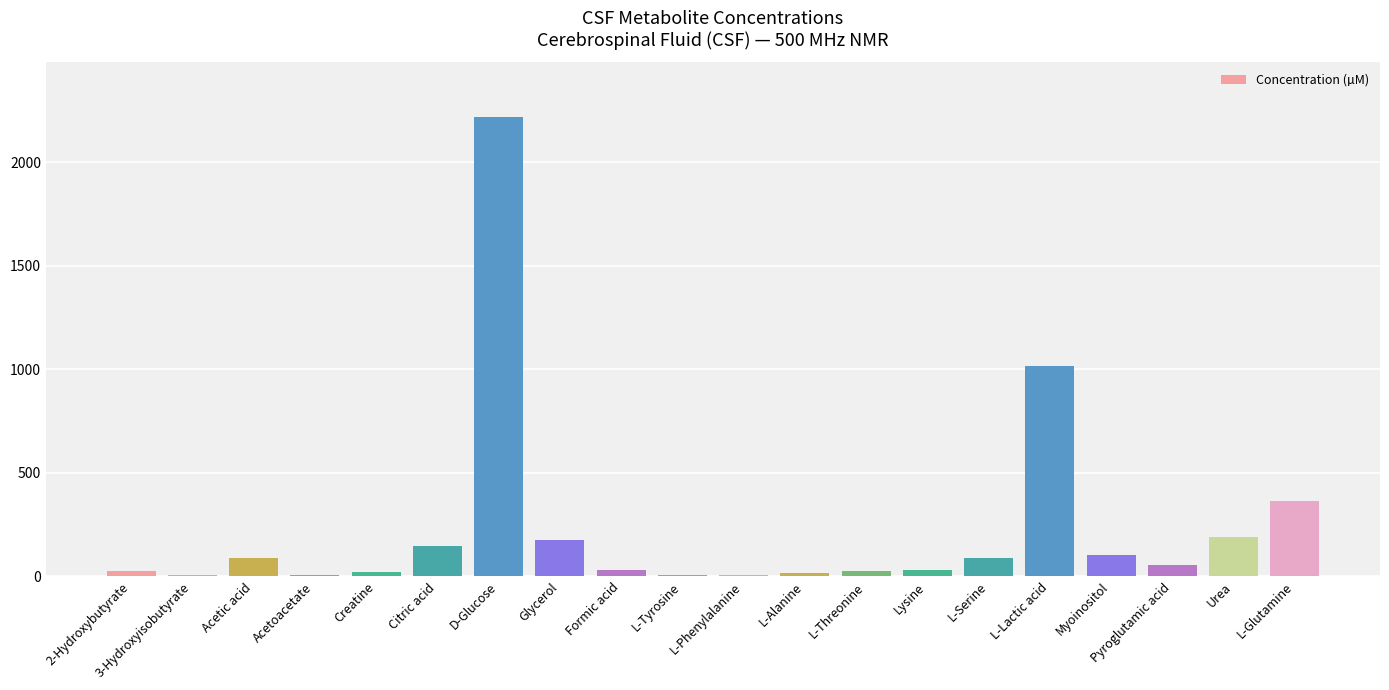

The chart shows a value of 1484.2 at D-Glucose. True or false?

False